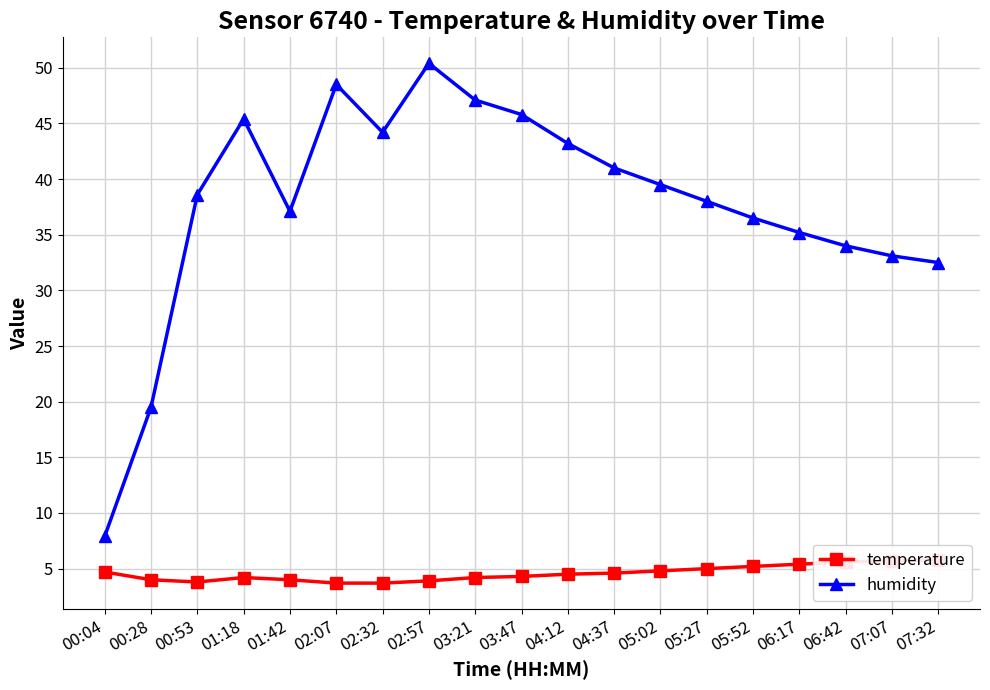

What is the difference between the maximum and minimum values in the humidity series?

42.5